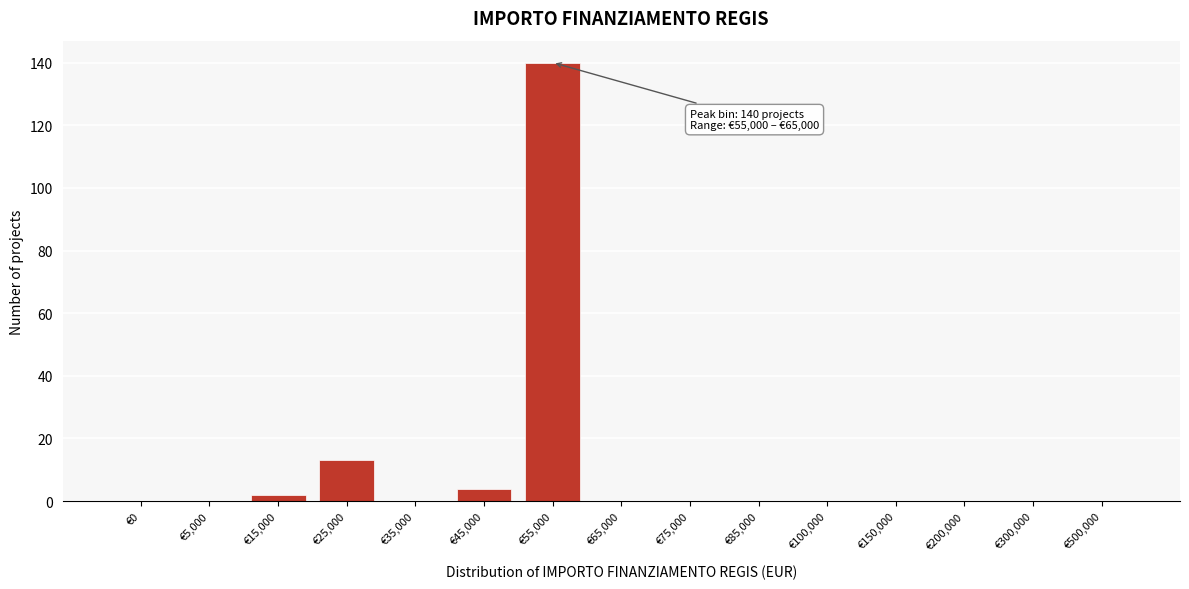

Reading right to left, what are all the values shown in this chart?

€500,000=0	€300,000=0	€200,000=0	€150,000=0	€100,000=0	€85,000=0	€75,000=0	€65,000=0	€55,000=140	€45,000=4	€35,000=0	€25,000=13	€15,000=2	€5,000=0	€0=0